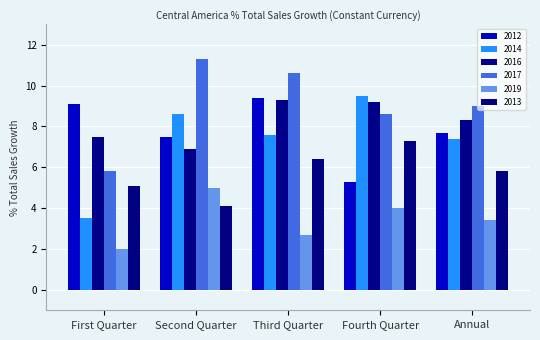

Is it true that 2019 equals 4.3 at Third Quarter?

False